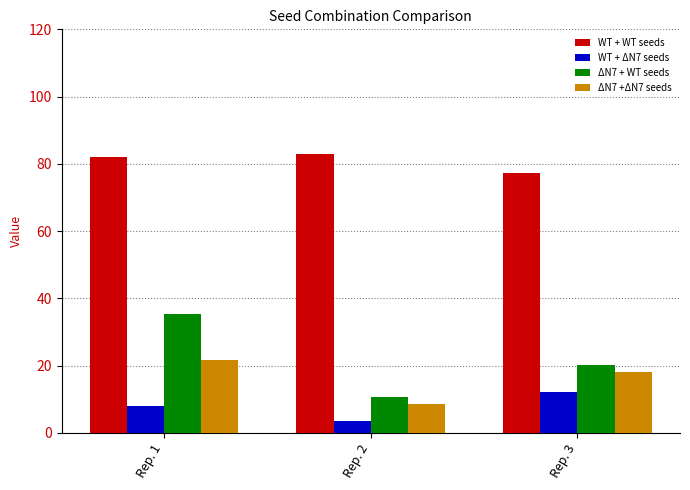

At which label is WT + ΔN7 seeds closest to 7?

Rep. 1